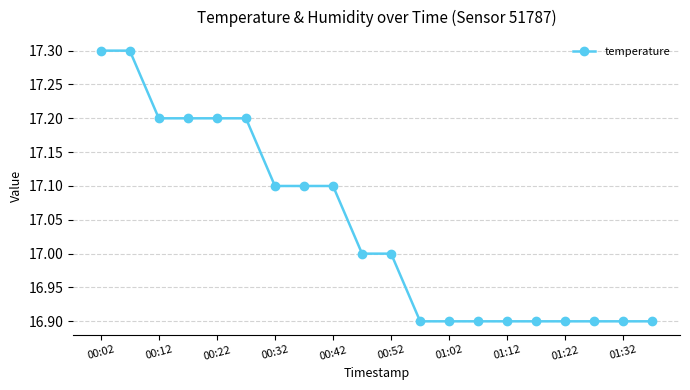

Reading left to right, what are all the values shown in this chart?

17.3	17.3	17.2	17.2	17.2	17.2	17.1	17.1	17.1	17.0	17.0	16.9	16.9	16.9	16.9	16.9	16.9	16.9	16.9	16.9